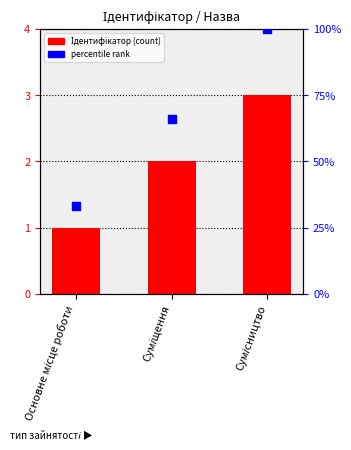

Which series reaches the maximum Y coordinate?

percentile rank within the sample